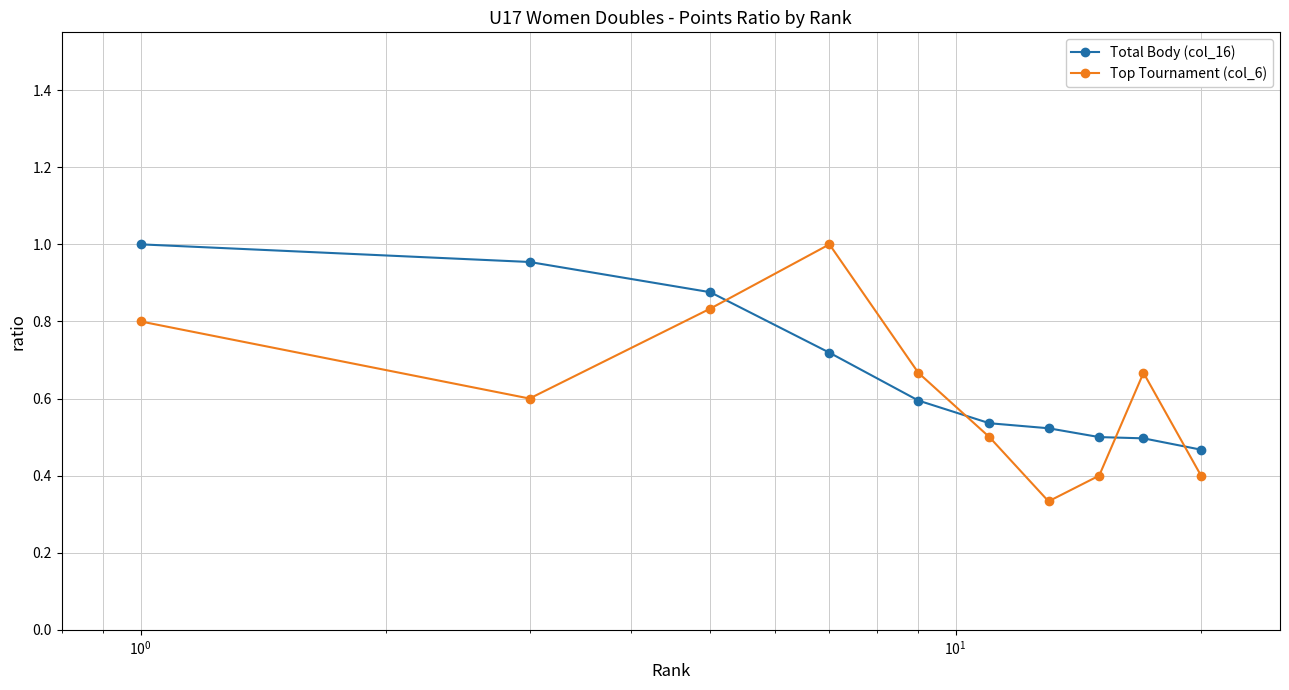

At how many categories does at least one series exceed 0?

10